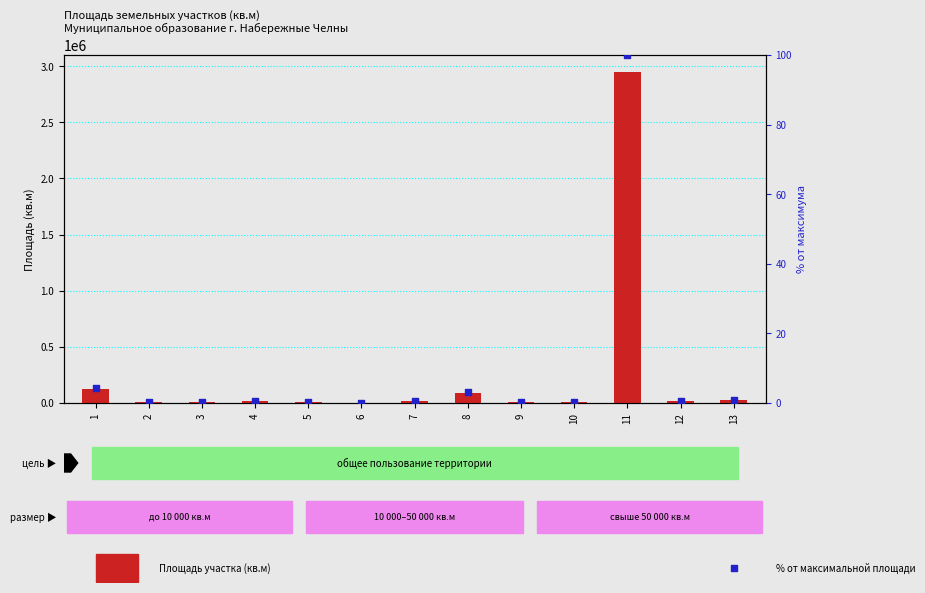

Which series contains the highest Y value?

Площадь (кв.м)